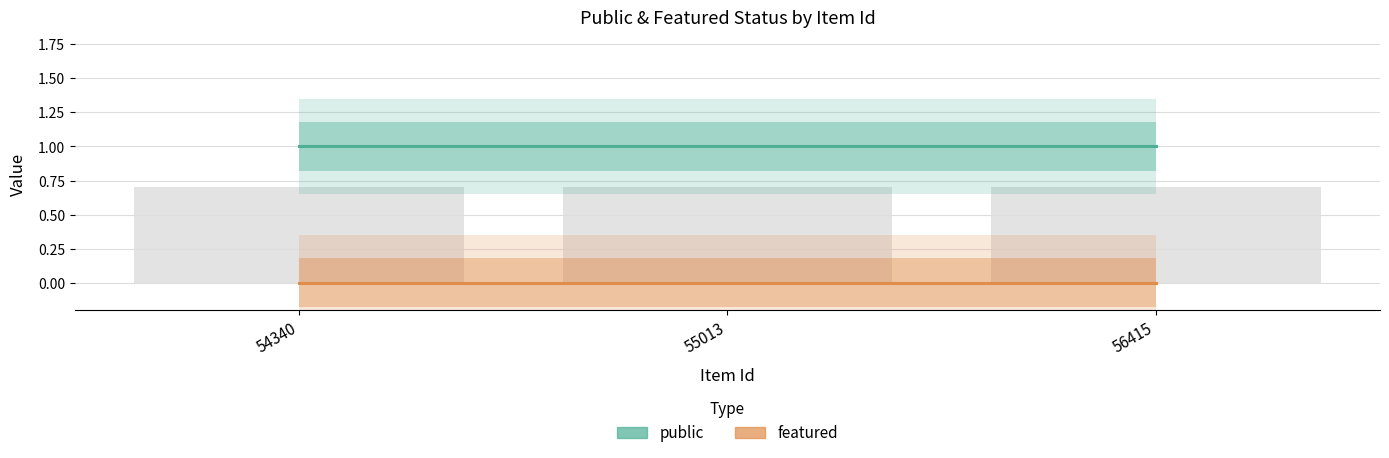

At 54340, list the series in order from smallest to largest.

featured, public